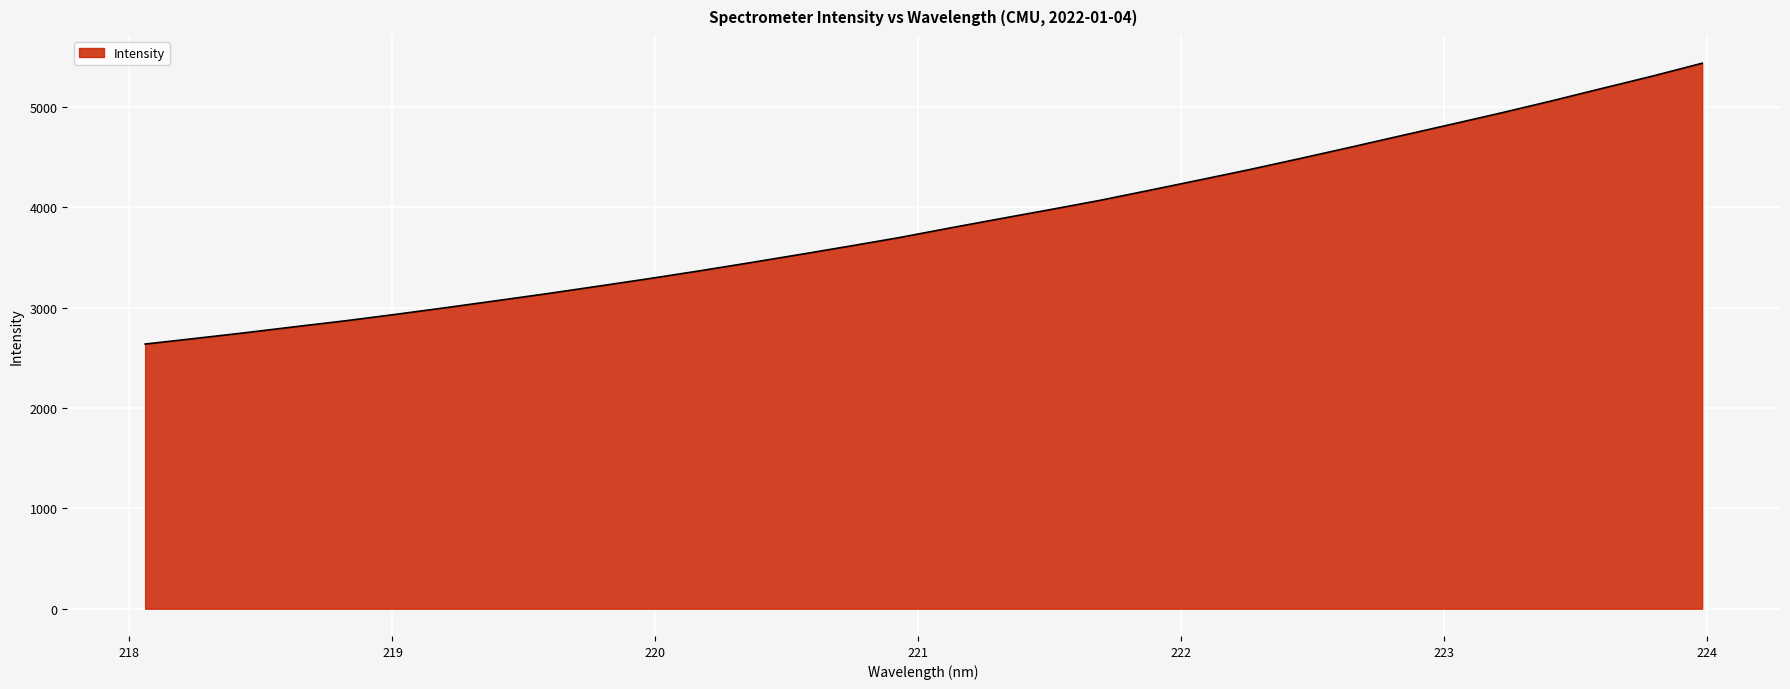

What is the minimum value shown in the chart?

2637.6